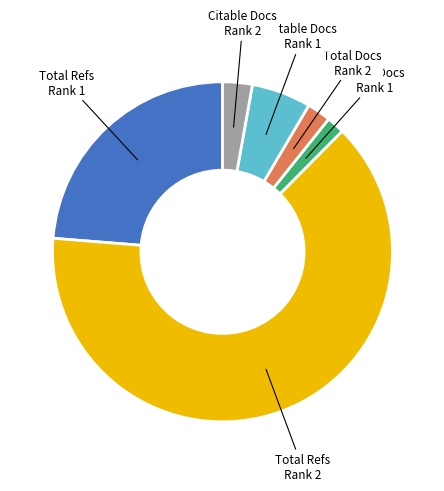

Is there a majority slice in this chart?

Yes